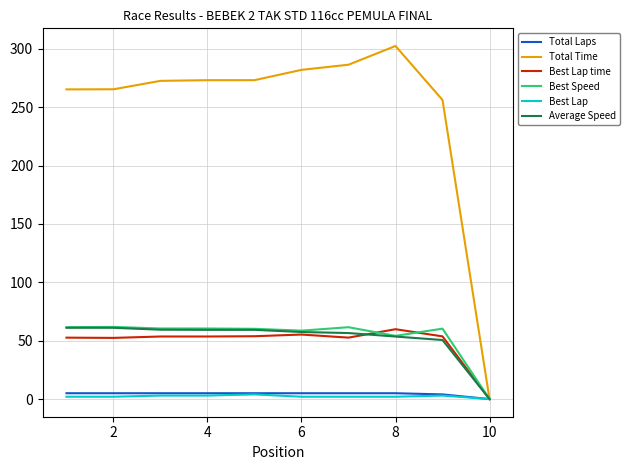

What is the difference between the second highest and minimum values in the Average Speed series?

61.0